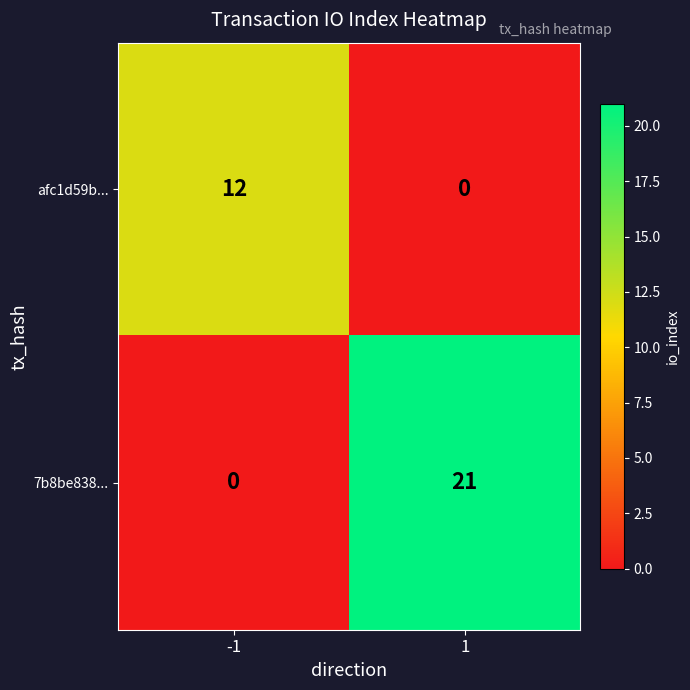

How many values in the afc1d59b... series are below 12?

1